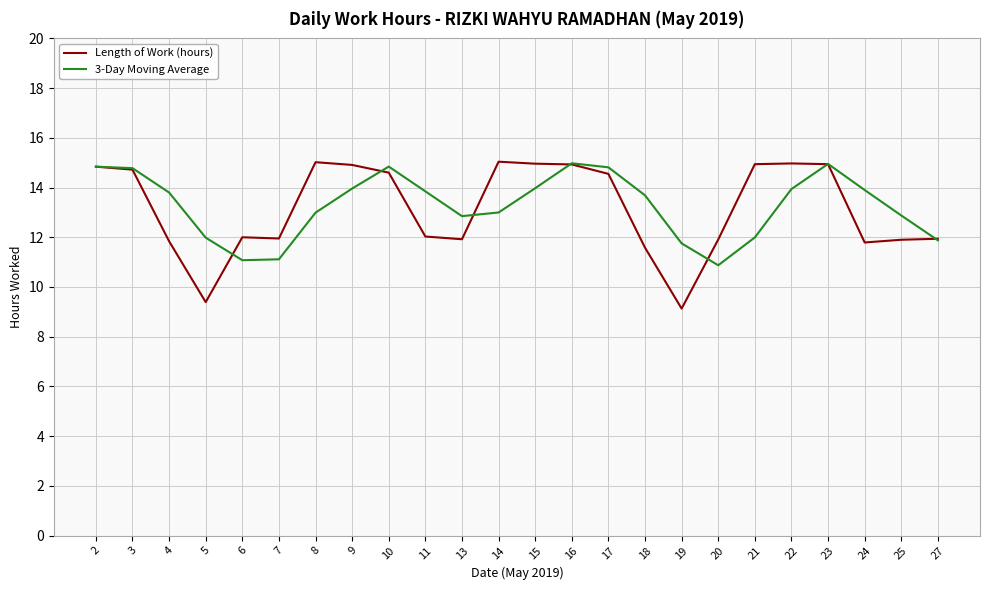

At which label does Length of Work (hours) first exceed 14?

2